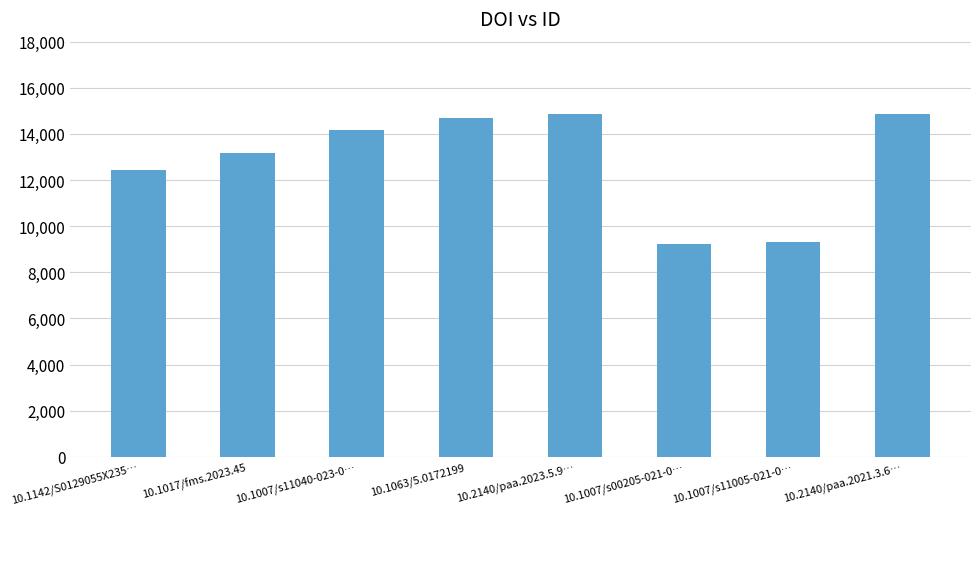

What position from the right is 10.1063/5.0172199?

5